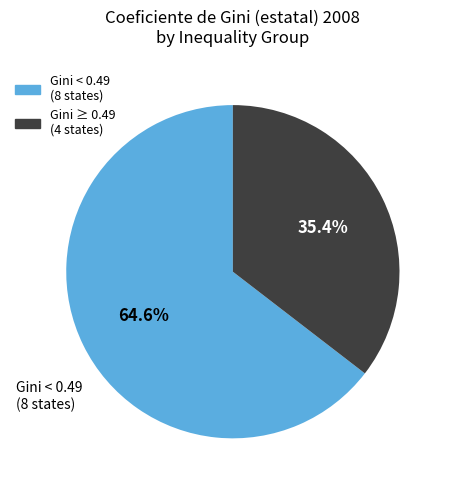

Is there any slice that represents more than half of the pie?

Yes